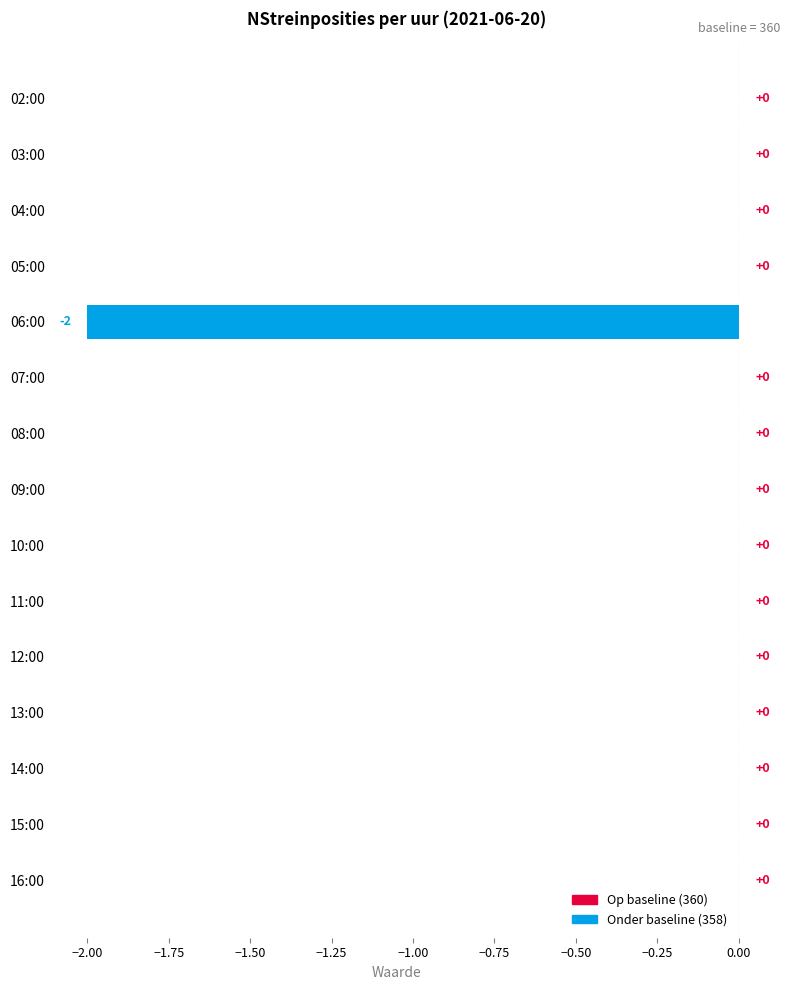

At which label is the value closest to -1?

02:00